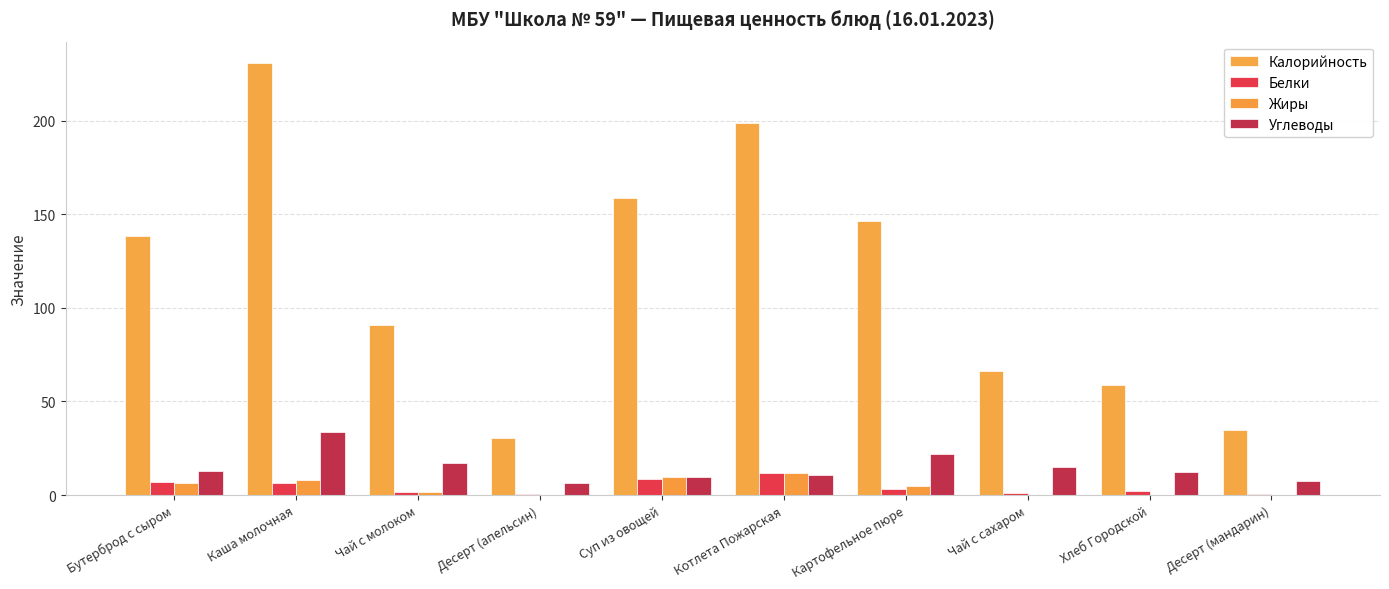

How many distinct data groups are displayed?

4